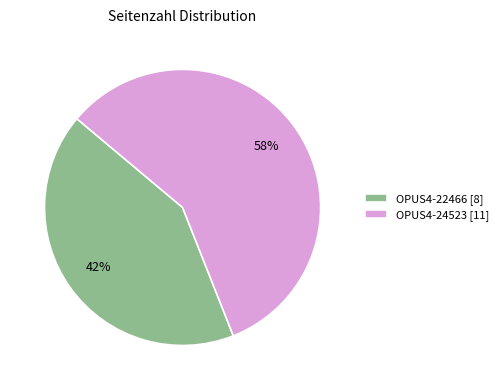

Does OPUS4-22466 account for over 50% of the chart?

No